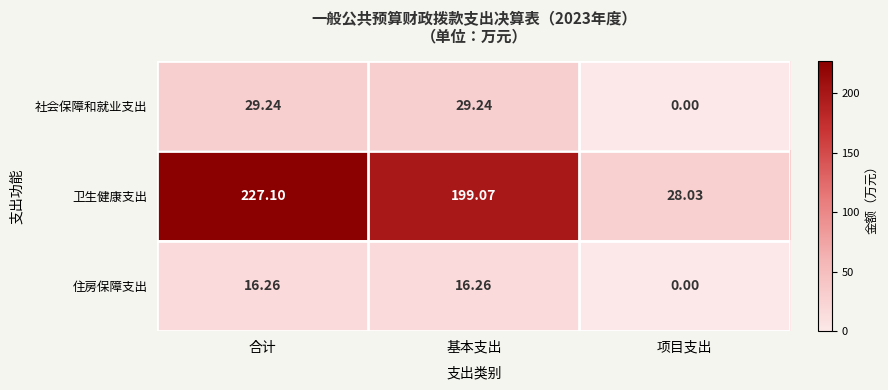

Which series has the largest range (max minus min)?

卫生健康支出